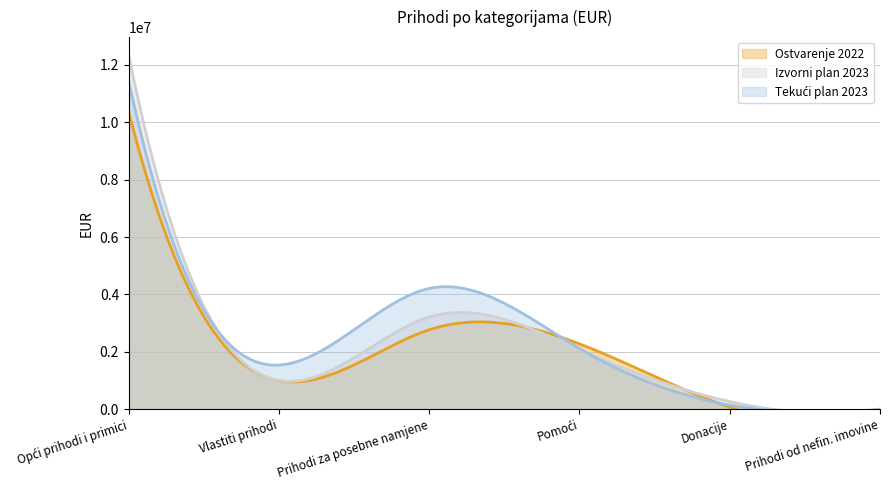

Does the chart have visible grid lines?

Yes